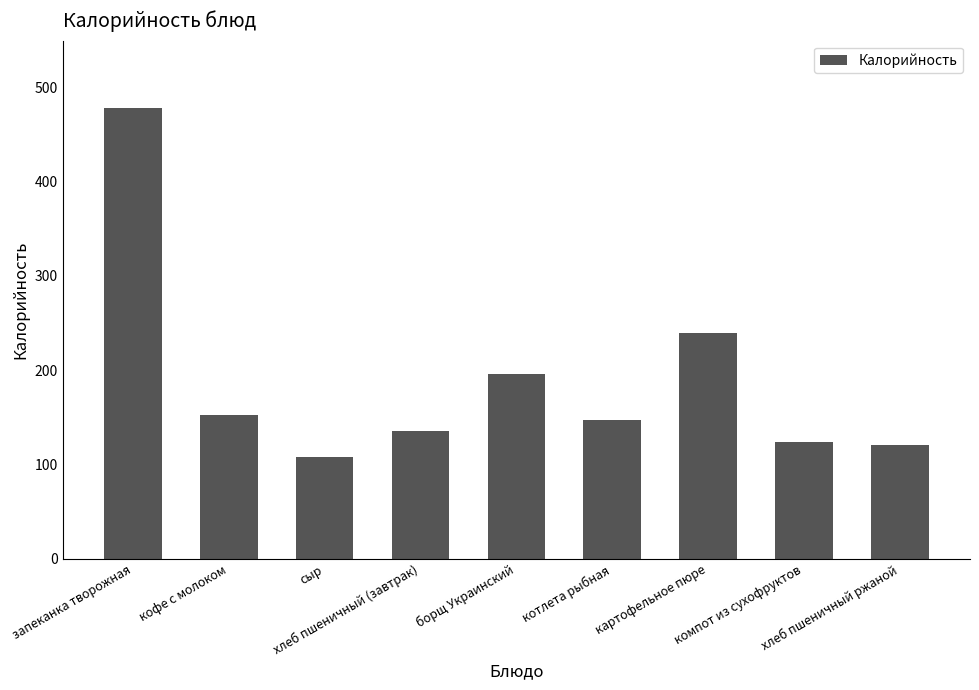

What is the difference between the maximum and minimum values?

370